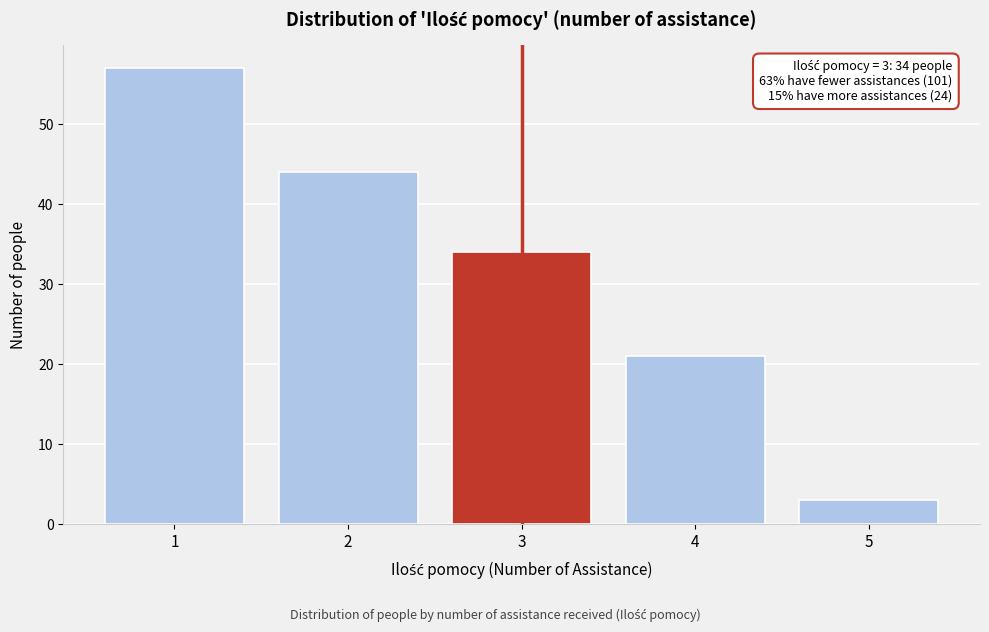

Reading left to right, list all the values displayed in this chart.

1=57	2=44	3=34	4=21	5=3